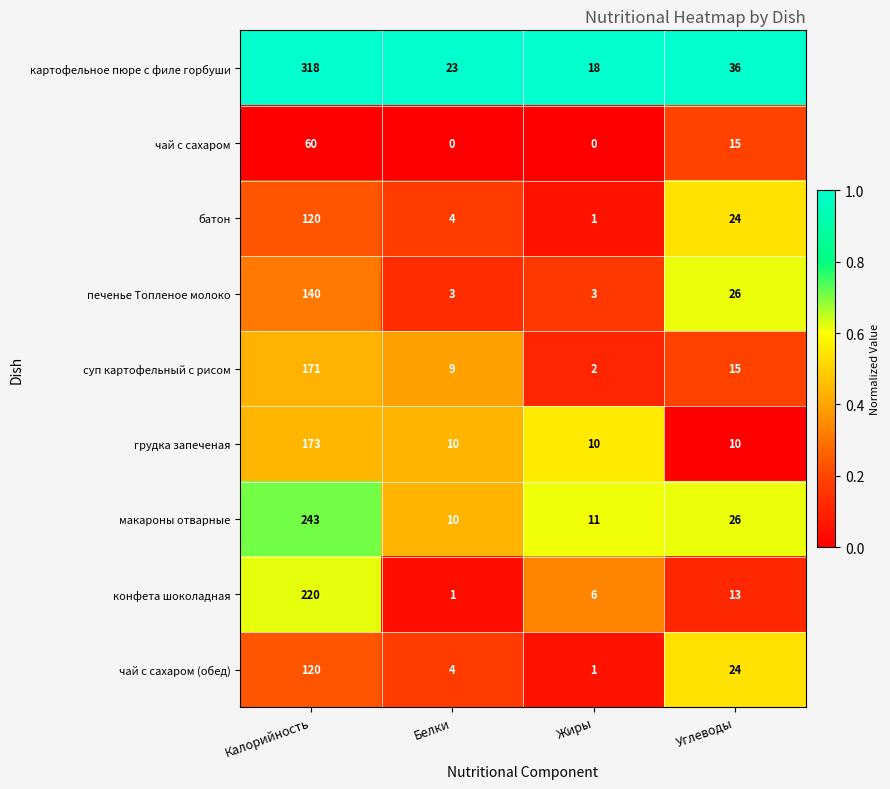

At which category is the sum across all series the highest?

Калорийность